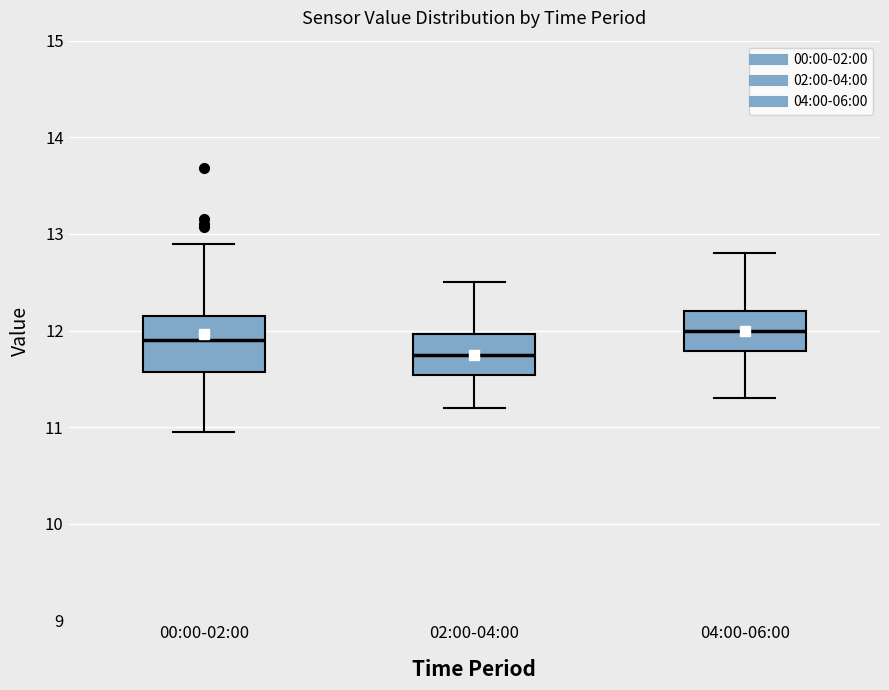

Which box is the tallest, from its lower edge to its upper edge?

00:00-02:00